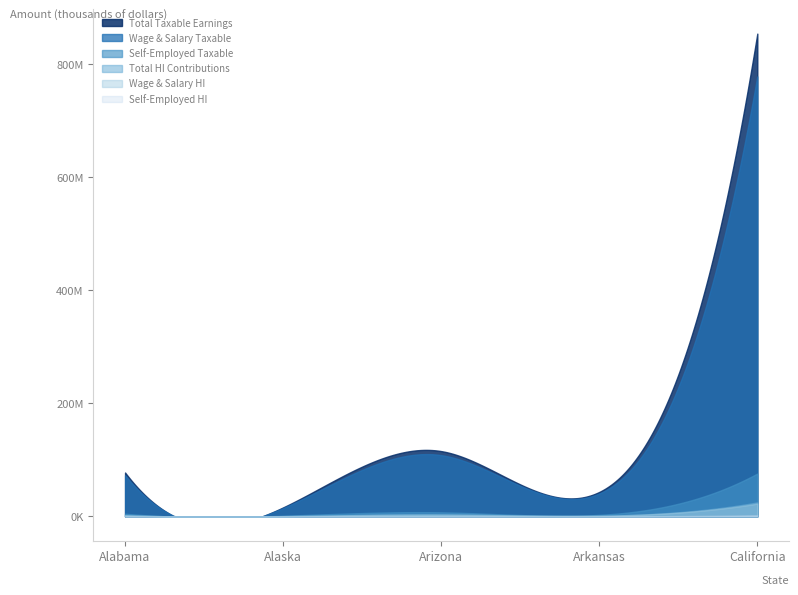

Does the chart have visible grid lines?

No